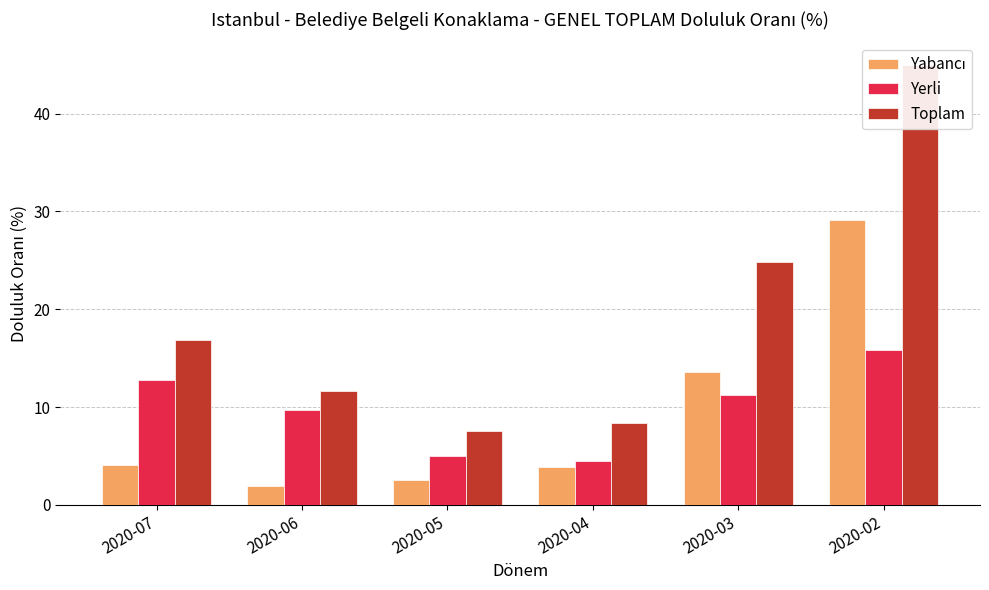

Which series has the widest spread of values?

Toplam